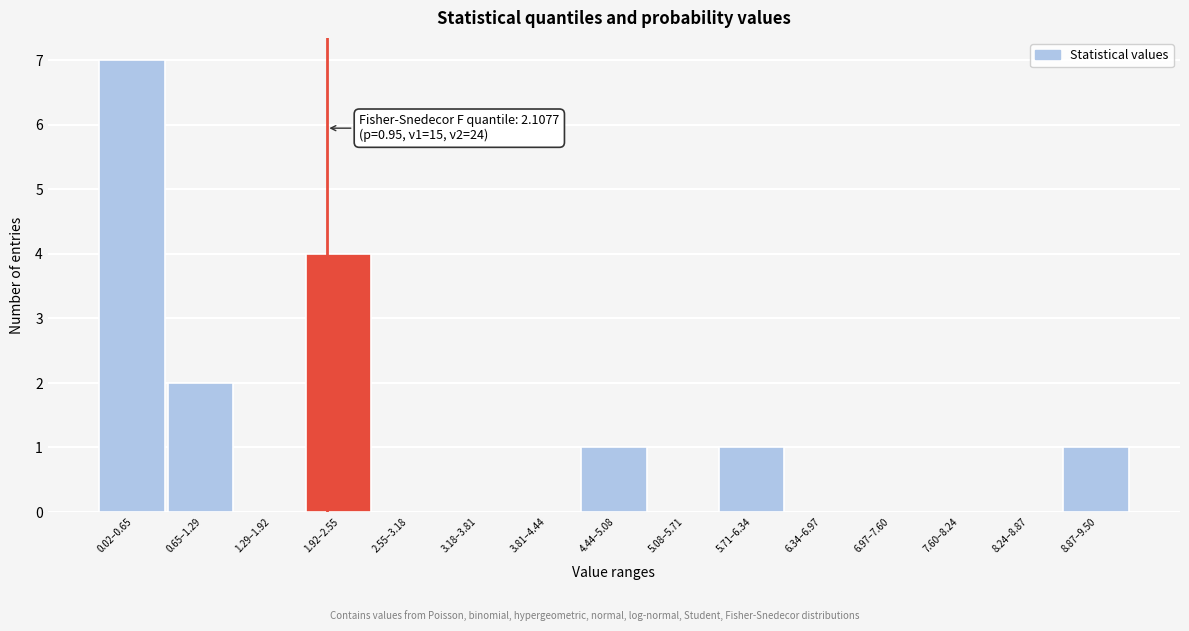

Reading left to right, transcribe all the data shown in this chart.

0.02–0.65=7	0.65–1.29=2	1.29–1.92=0	1.92–2.55=4	2.55–3.18=0	3.18–3.81=0	3.81–4.44=0	4.44–5.08=1	5.08–5.71=0	5.71–6.34=1	6.34–6.97=0	6.97–7.60=0	7.60–8.24=0	8.24–8.87=0	8.87–9.50=1